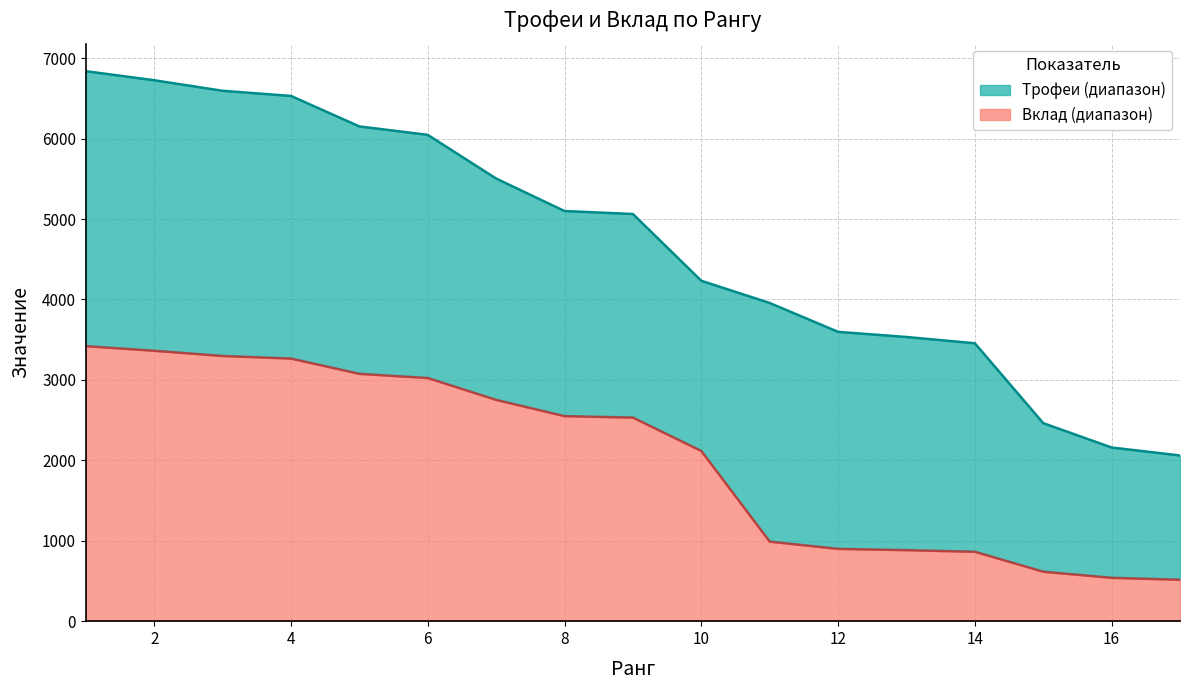

The value of Трофеи at 3 is 6594. True or false?

True